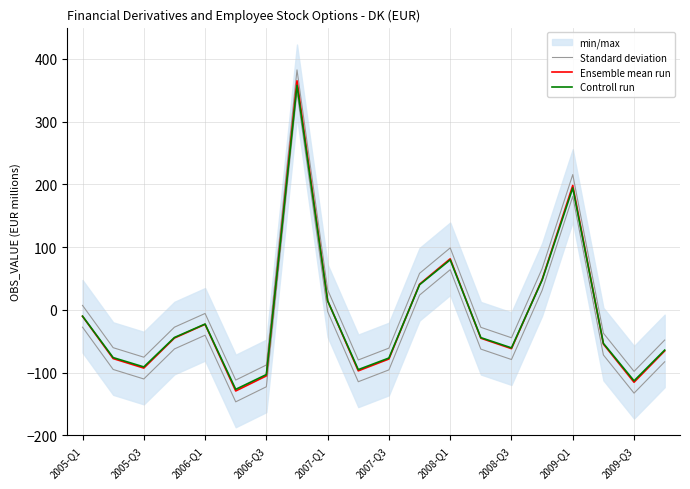

The value of Ensemble mean run at 2005-Q3 is -128.7. True or false?

False